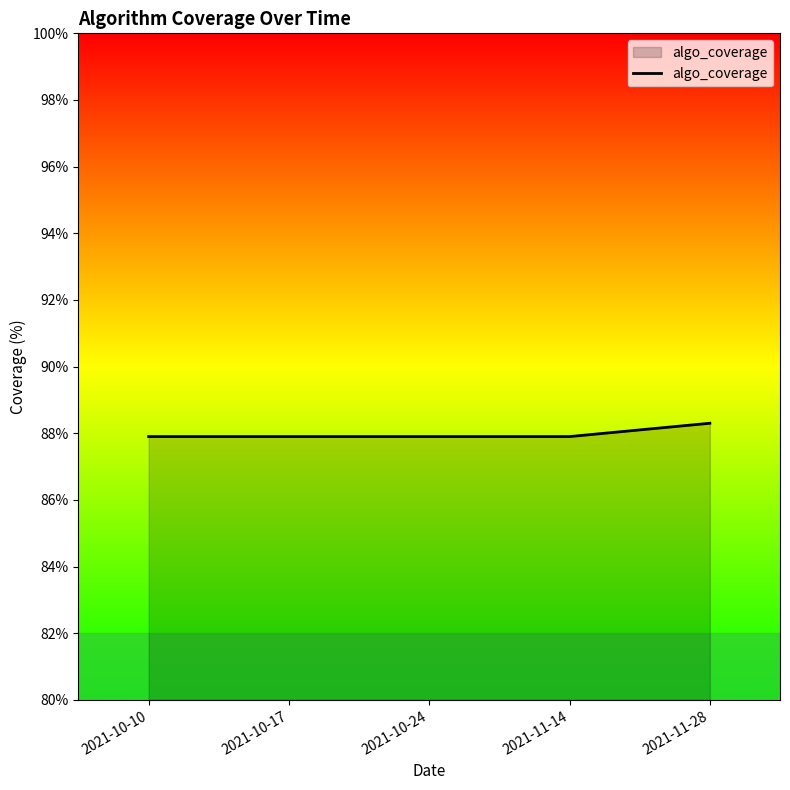

True or false: the data has more than 1 interior local peaks.

False